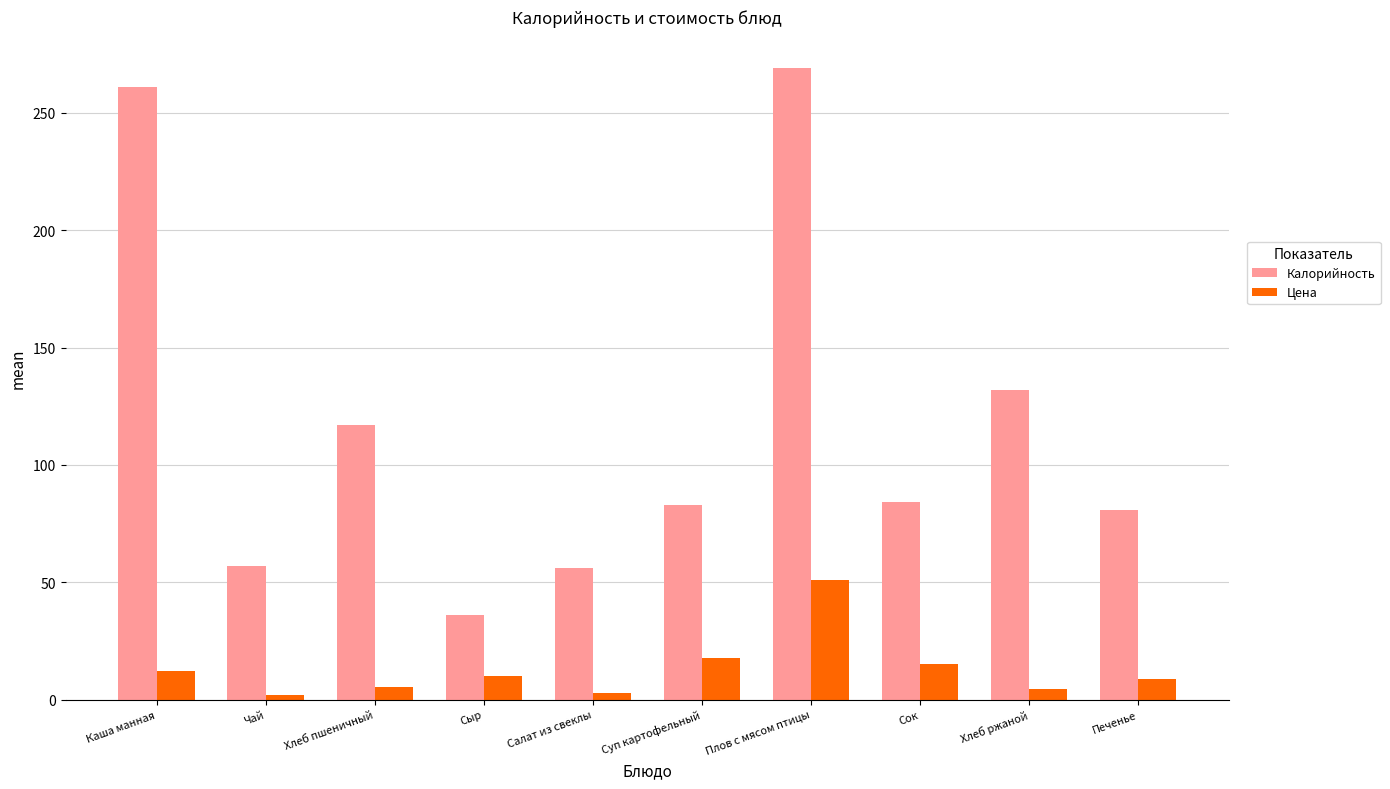

At how many categories does at least one series exceed 23?

10